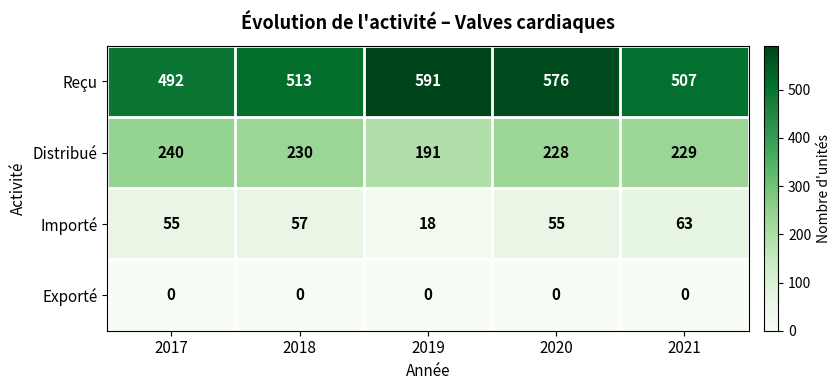

At how many categories does at least one series exceed 15?

5